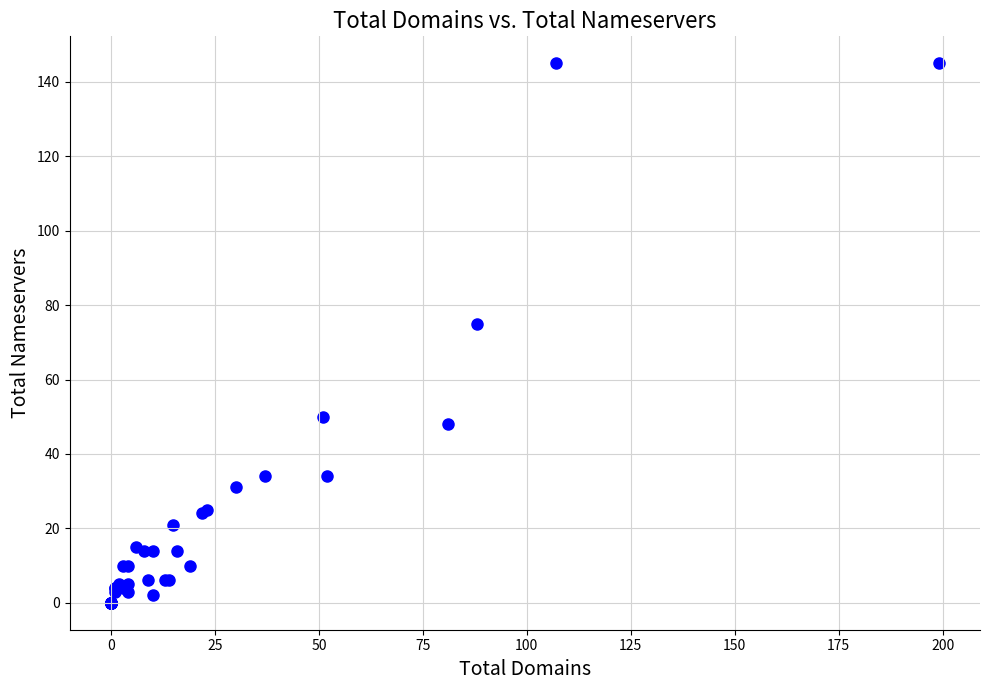

What Y value in the scatter plot is closest to 72?

75